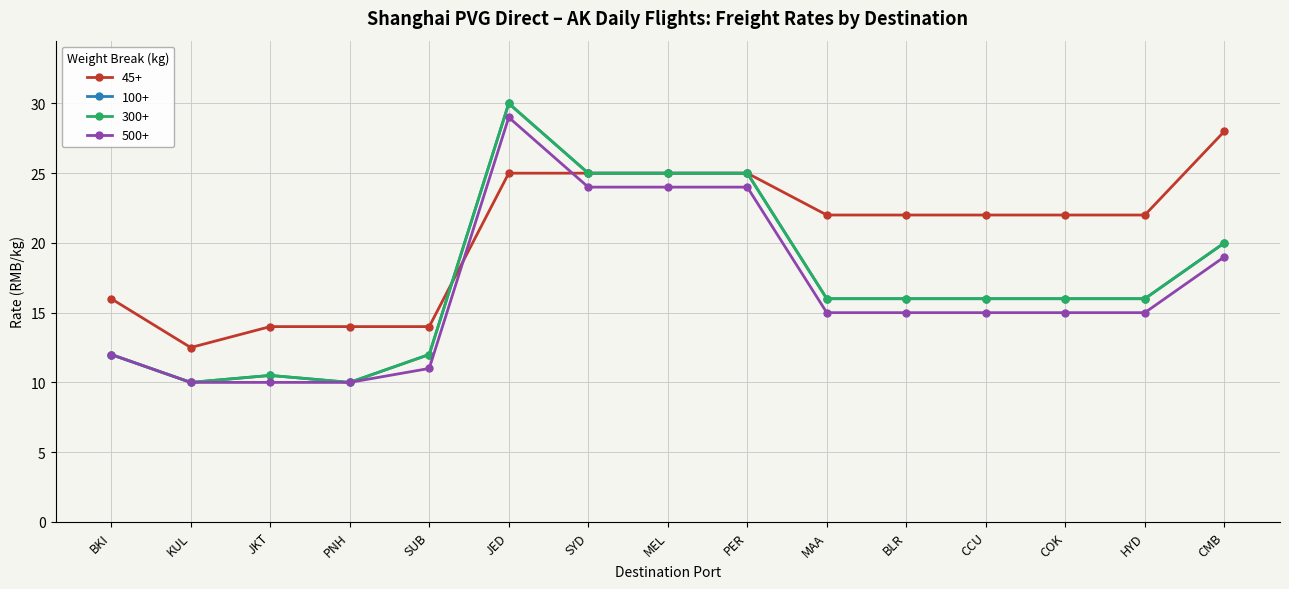

Reading left to right, what are all the values shown in this chart?

45+: 16.0	12.5	14.0	14.0	14.0	25.0	25.0	25.0	25.0	22.0	22.0	22.0	22.0	22.0	28.0
100+: 12.0	10.0	10.5	10.0	12.0	30.0	25.0	25.0	25.0	16.0	16.0	16.0	16.0	16.0	20.0
300+: 12.0	10.0	10.5	10.0	12.0	30.0	25.0	25.0	25.0	16.0	16.0	16.0	16.0	16.0	20.0
500+: 12.0	10.0	10.0	10.0	11.0	29.0	24.0	24.0	24.0	15.0	15.0	15.0	15.0	15.0	19.0